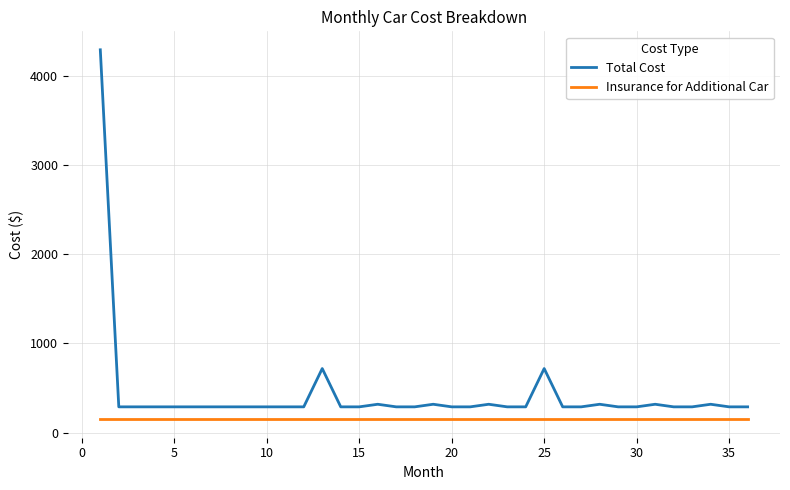

What is the minimum value shown in the chart?

150.0